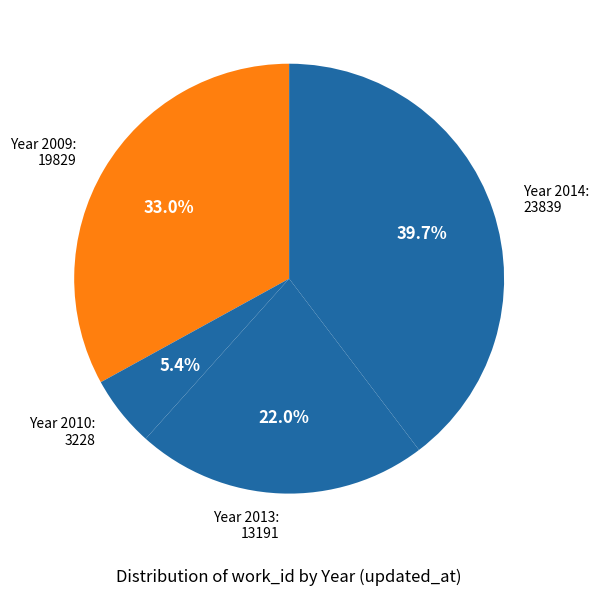

To the nearest percent, what is the average slice percentage?

25%